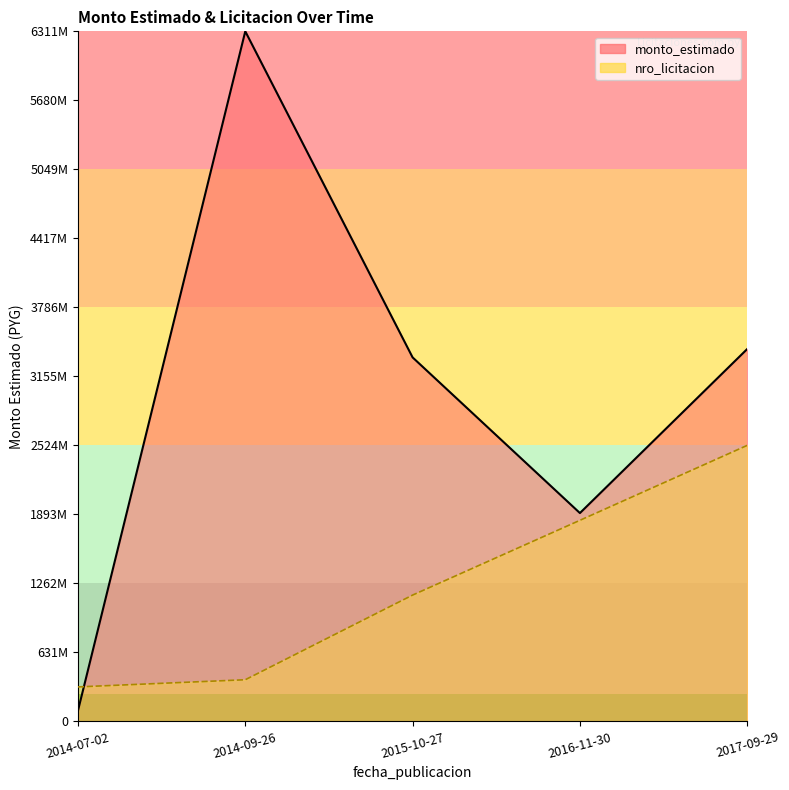

What is the label of the 2nd point from the right?

2016-11-30